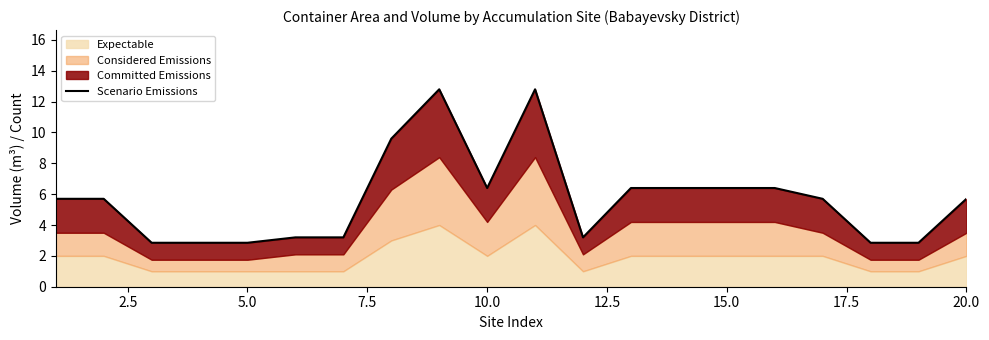

True or false: the data shows 4.5 at 5.0.

False